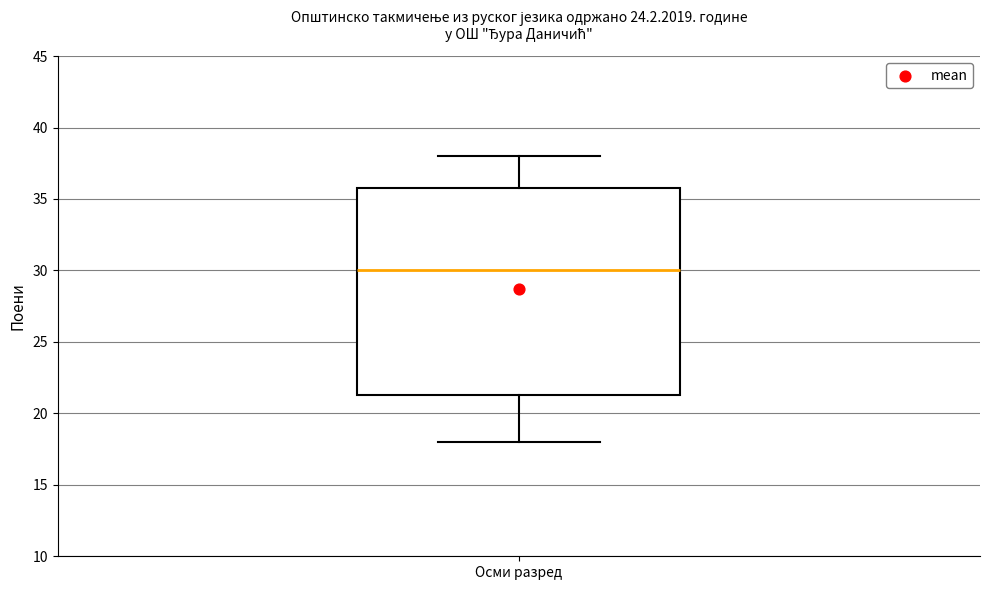

Transcribe this box plot: give where the median line is, the range the box spans, and where the two whiskers end, as read against the y-axis. The values are not printed on the chart, so give them approximately, as read against the axis.

median 30.0, box 21.5 to 36.0, whiskers 18.0 to 38.0